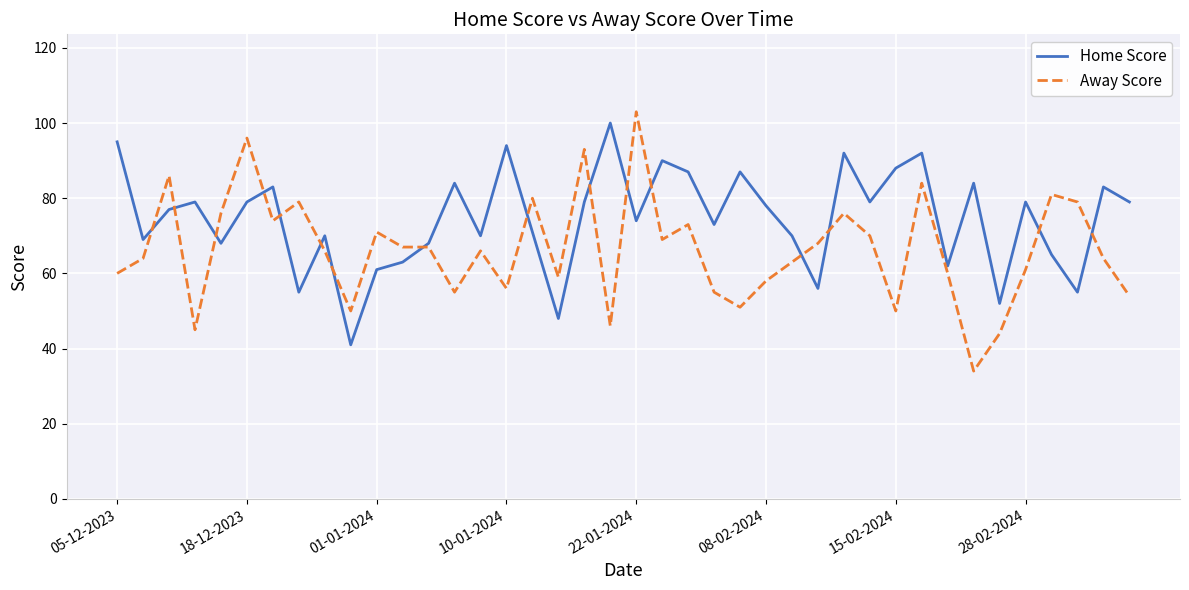

Rank the series by their average value, from lowest to highest.

Away Score, Home Score